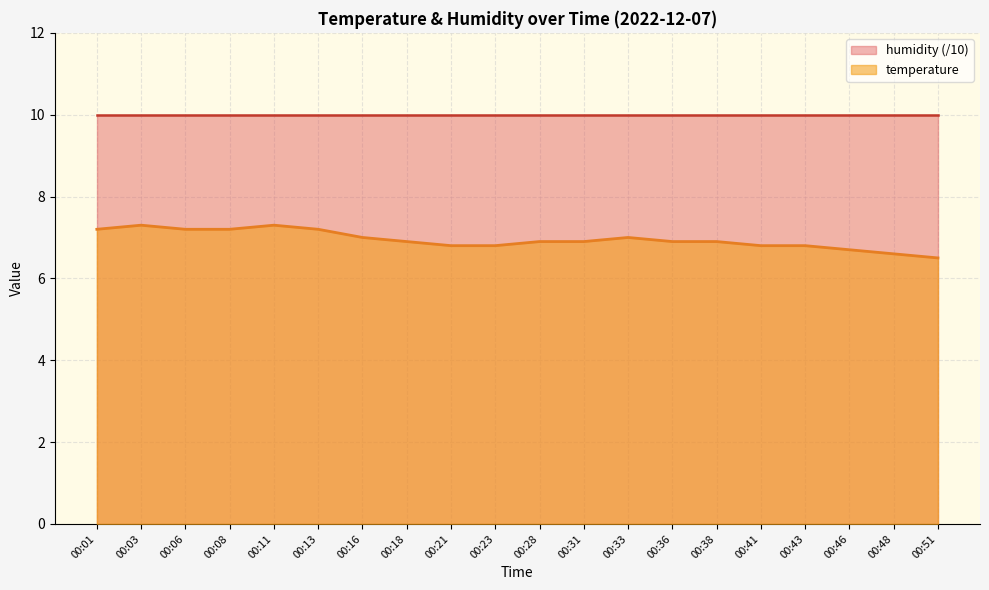

Is it true that the value at 00:51 is 6.5?

True